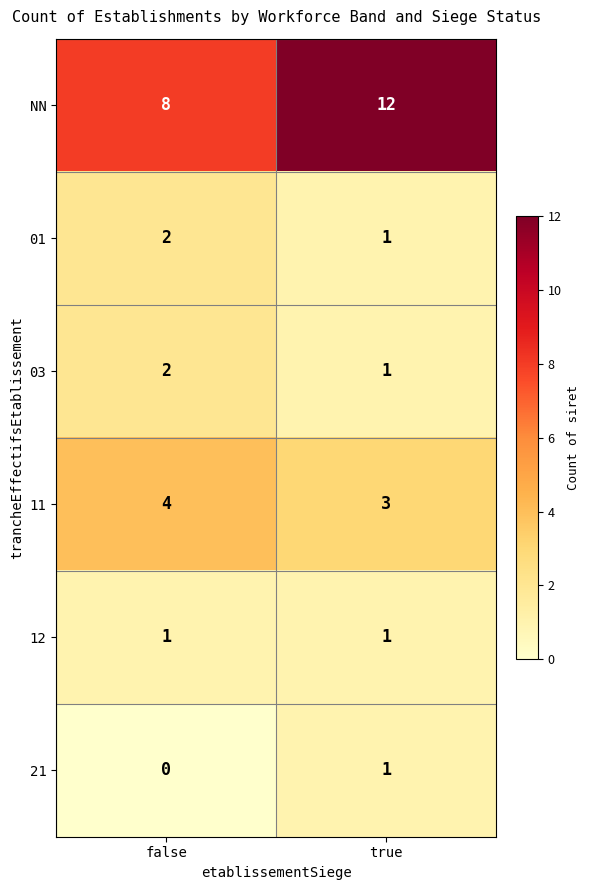

Is the value of 11 at true greater than the value of 12 at false?

Yes